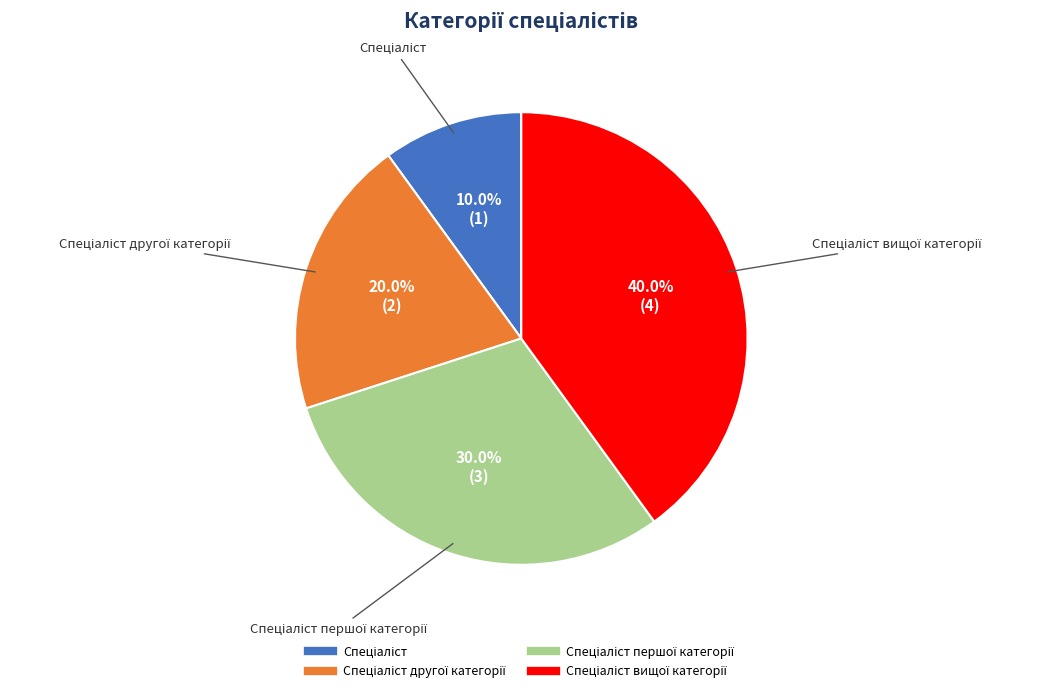

How many slices are in this pie chart?

4